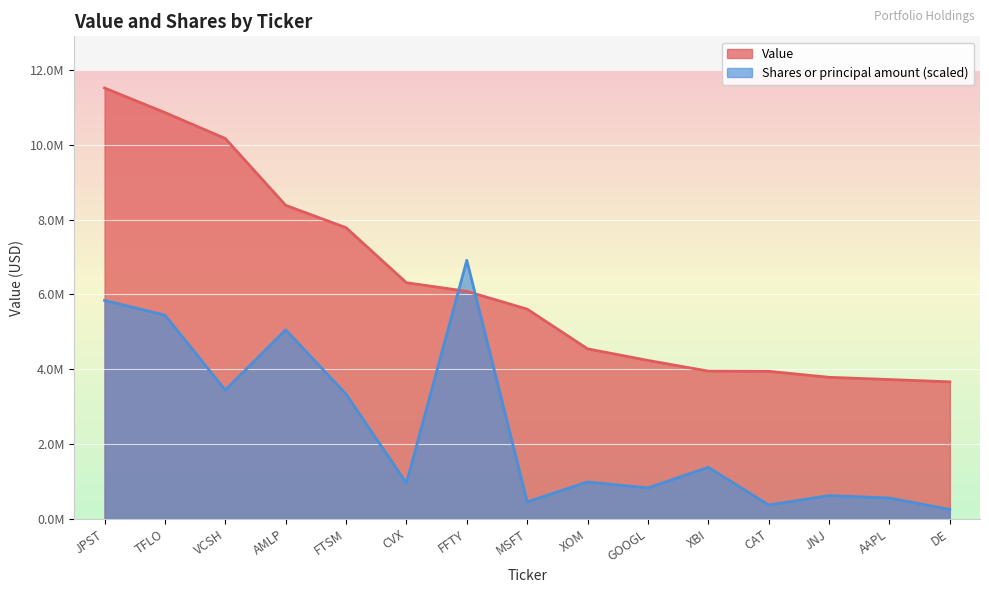

Which series changed the most between JPST and VCSH?

Shares or principal amount (scaled)